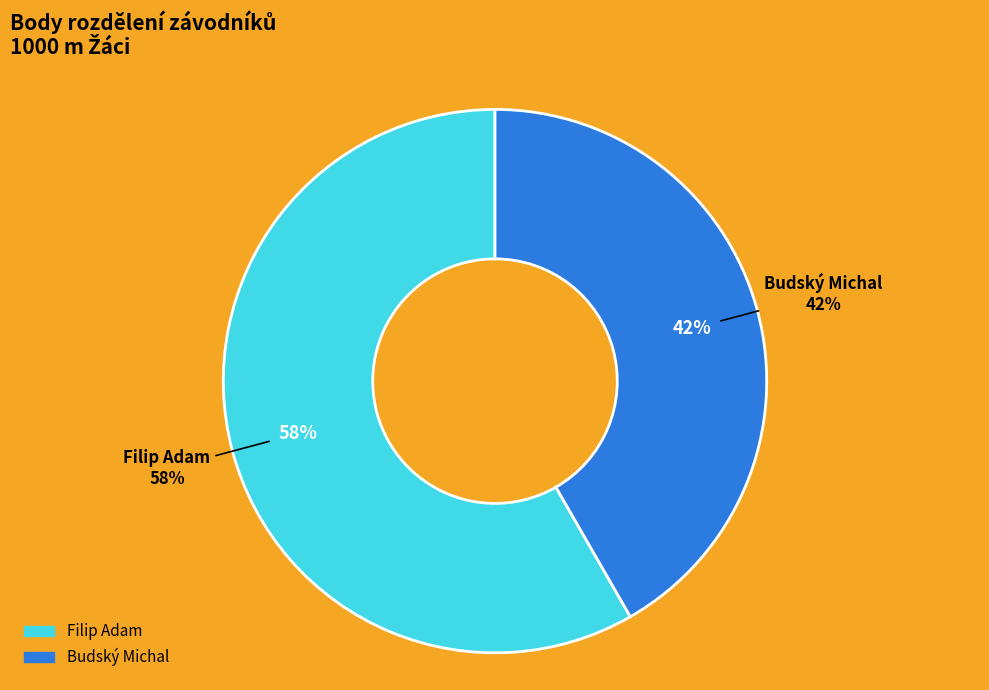

The Filip Adam slice represents 45% of the pie. True or false?

False